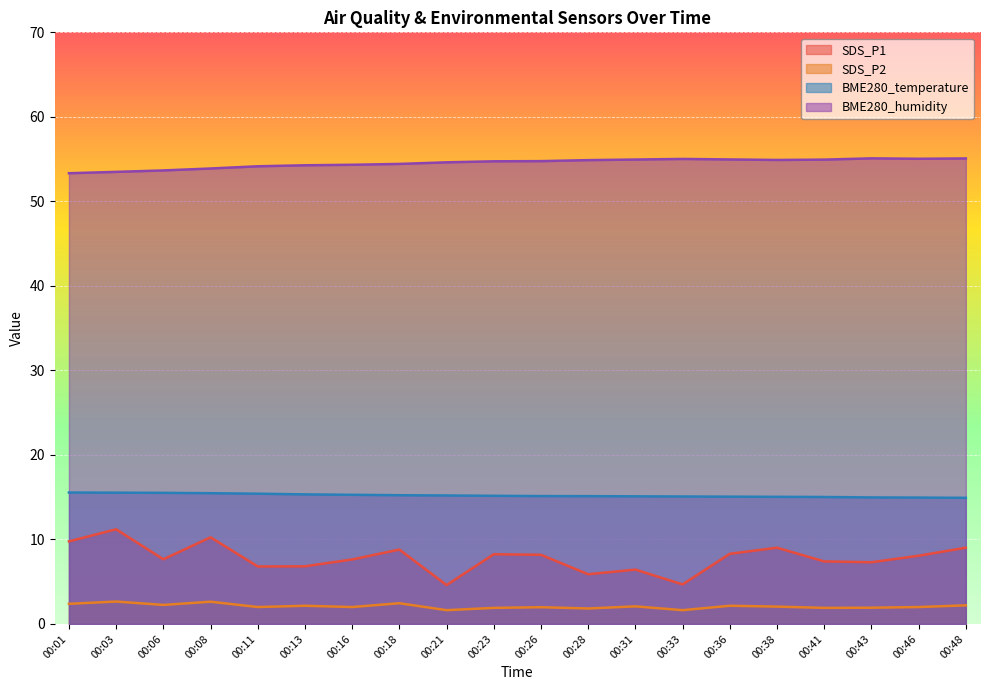

Which label corresponds to the largest value in the chart?

00:43